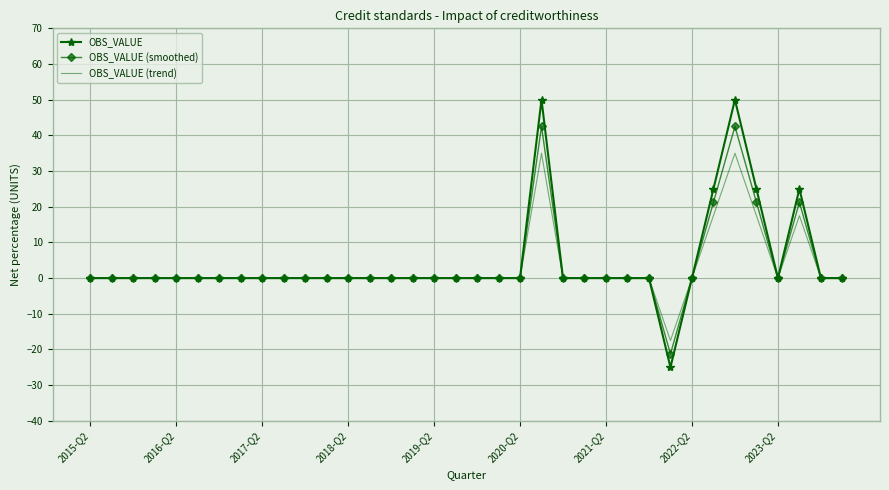

What is the difference between the maximum and minimum values in the OBS_VALUE (trend) series?

52.5